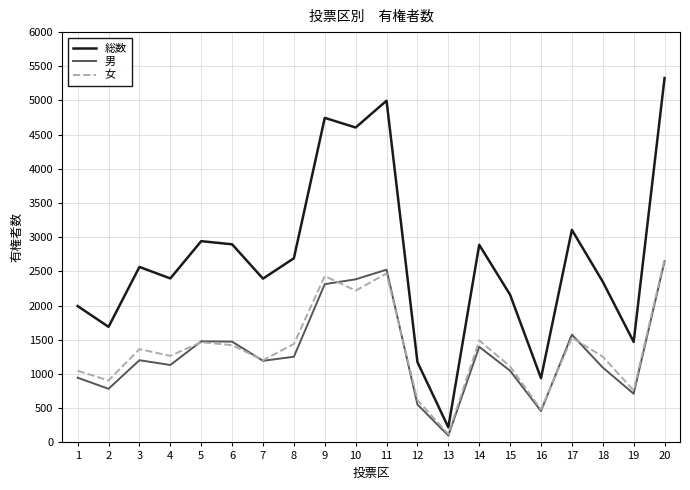

What is the highest value of the 女 series?

2679